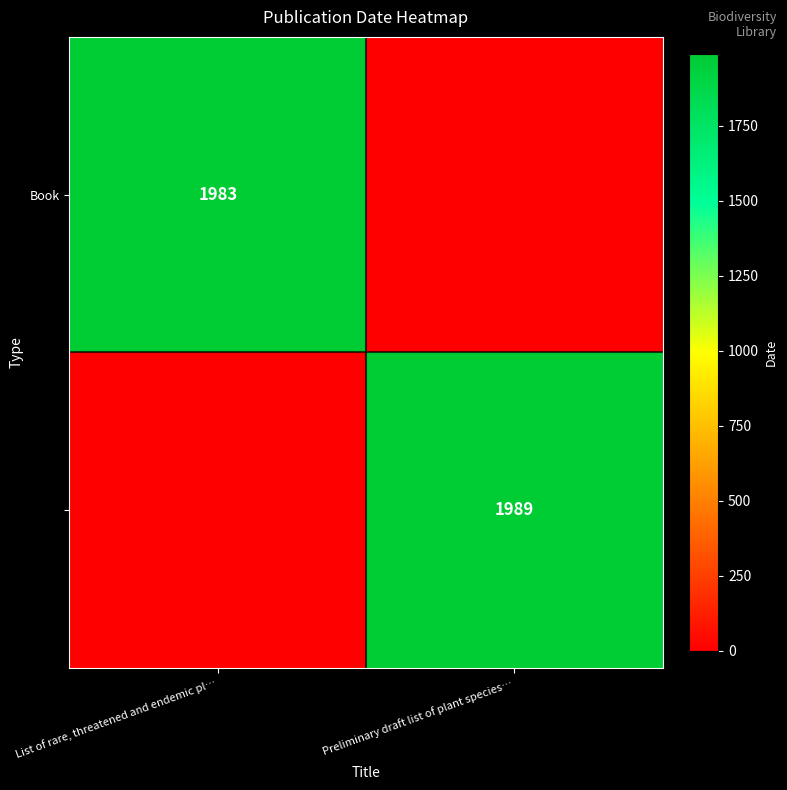

Is it true that Book equals 0 at Preliminary draft list of plant species…?

True